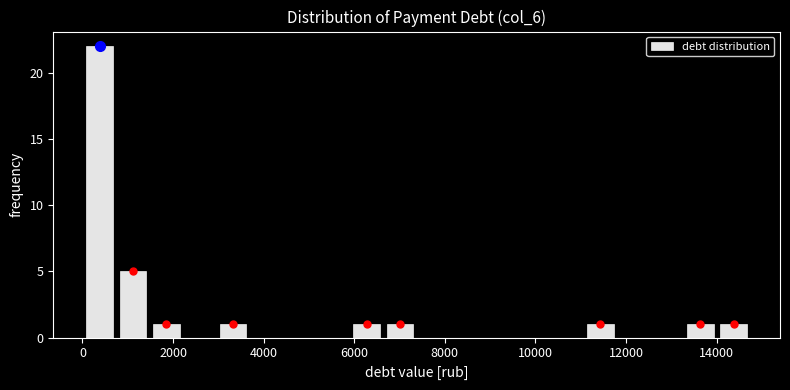

Read against the x-axis, roughly where is the centre of the tallest bar?

400